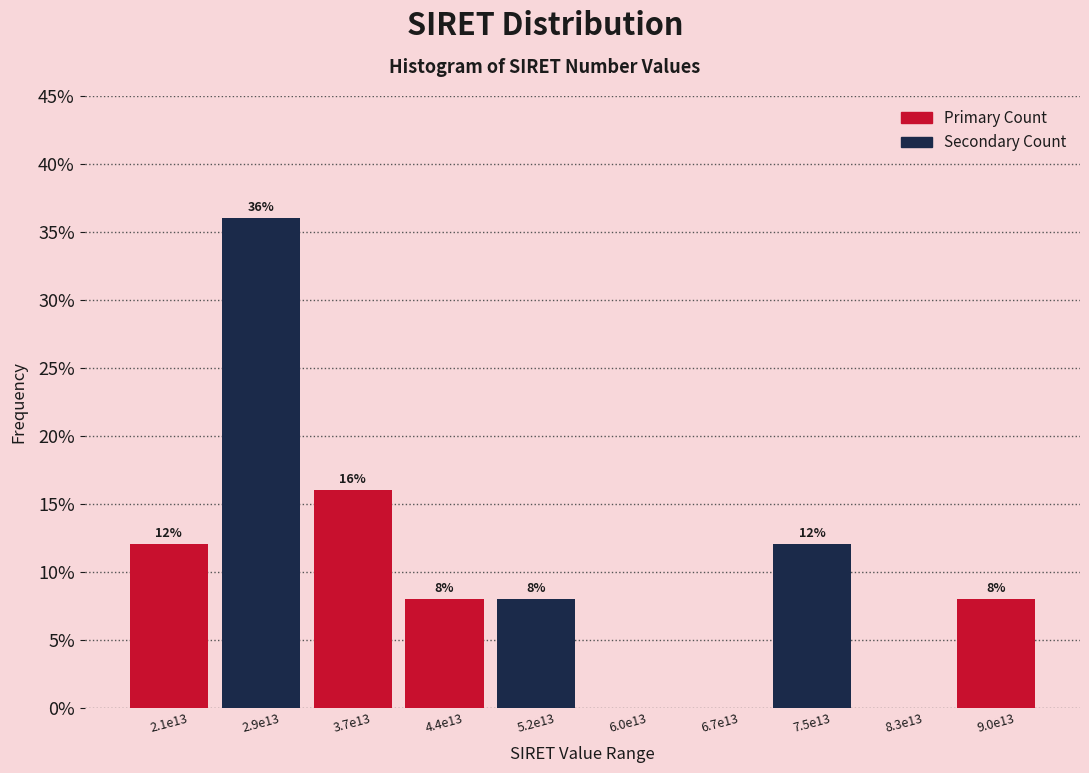

Reading left to right, extract all data points from this chart.

2.1e13=12	2.9e13=36	3.7e13=16	4.4e13=8	5.2e13=8	6.0e13=0	6.7e13=0	7.5e13=12	8.3e13=0	9.0e13=8